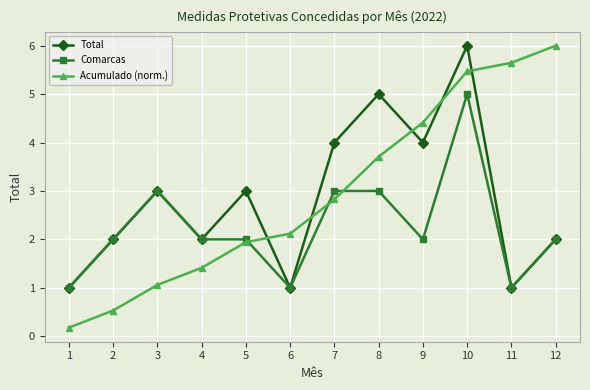

How many distinct data groups are displayed?

3